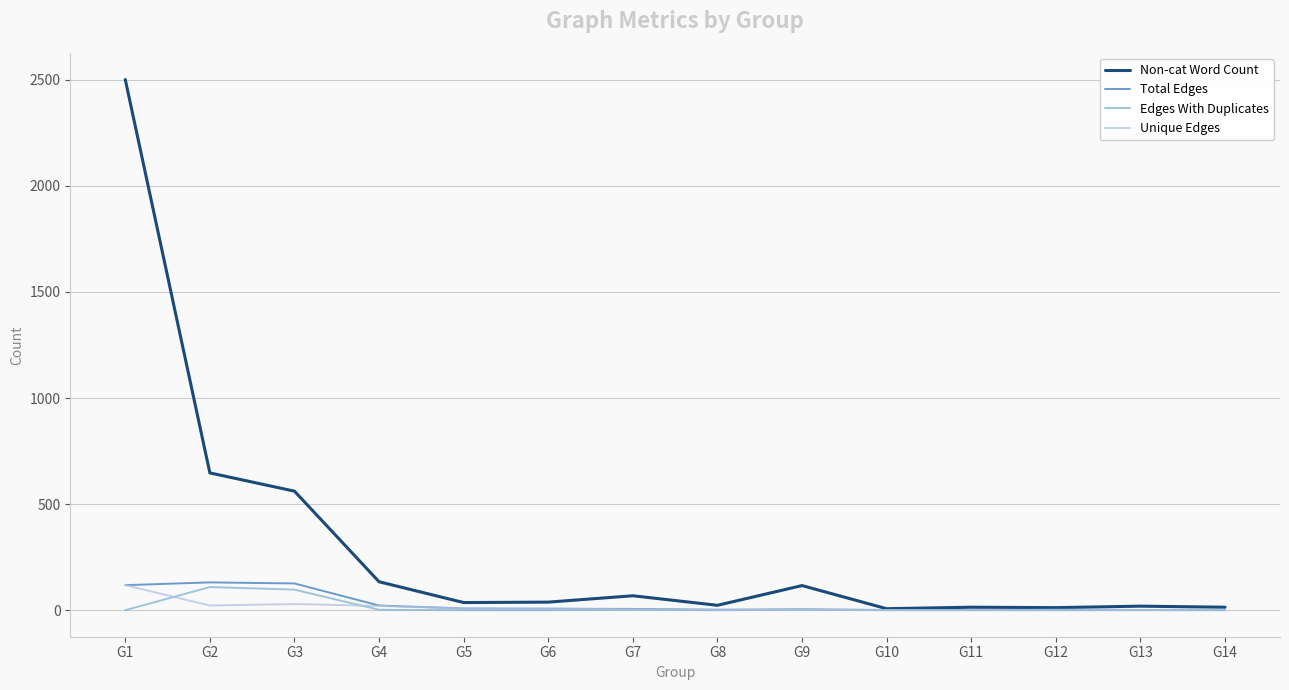

Is this an area chart (filled region under the line)?

No